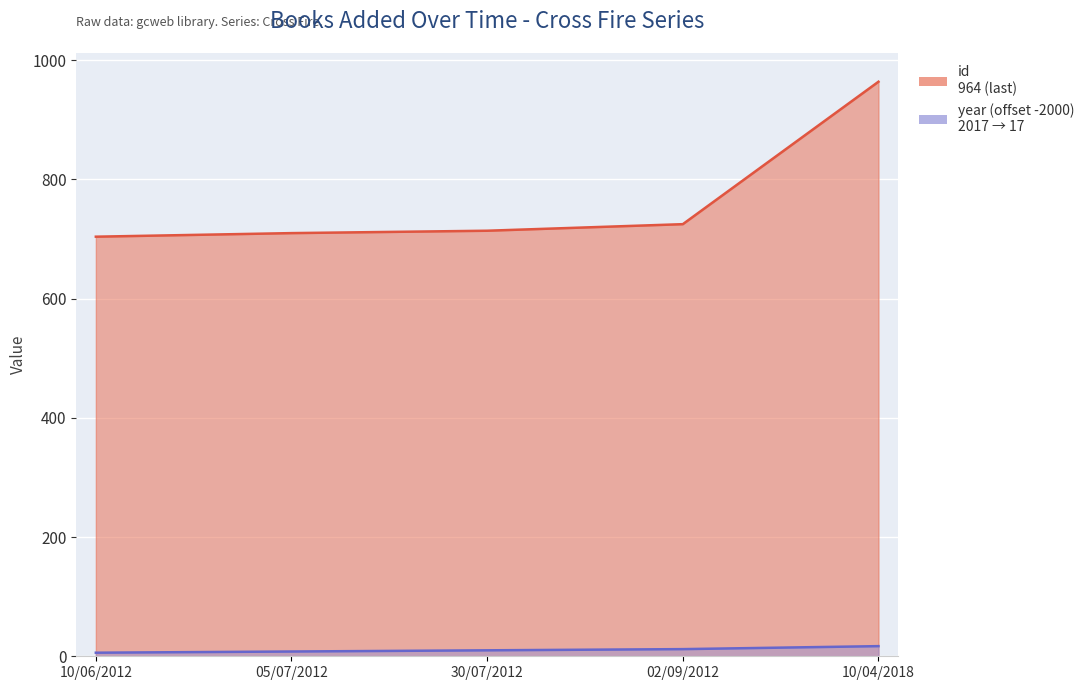

True or false: year has more than 2 interior local peaks.

False